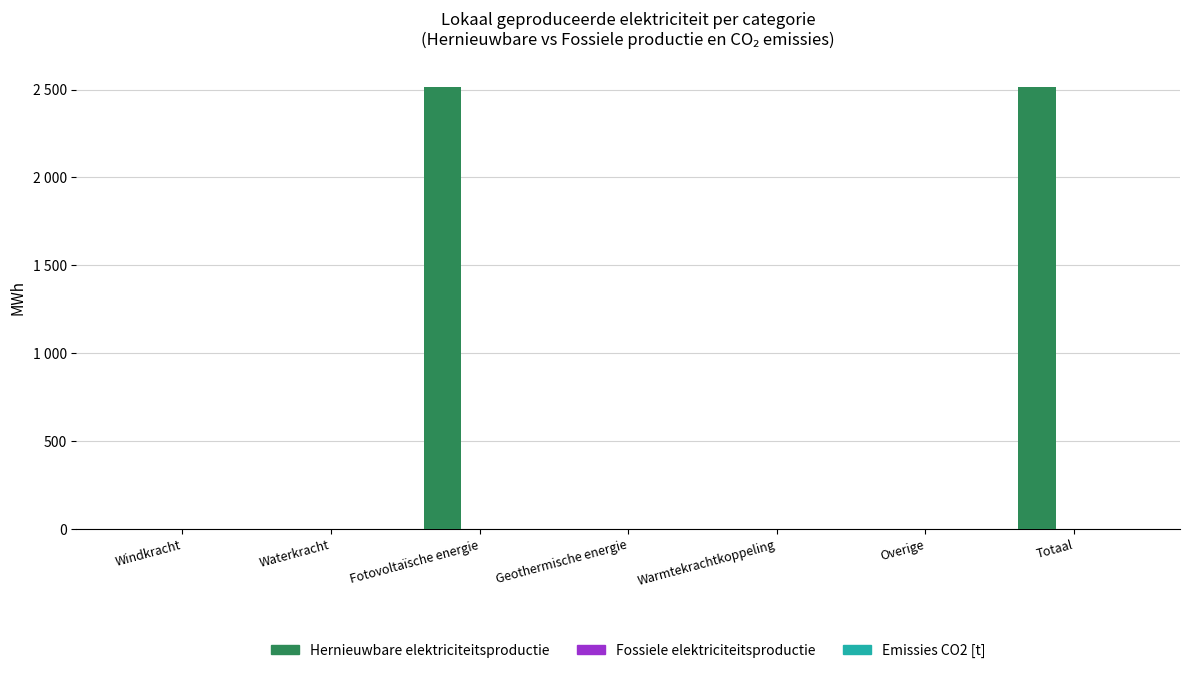

What position from the right is Overige?

2